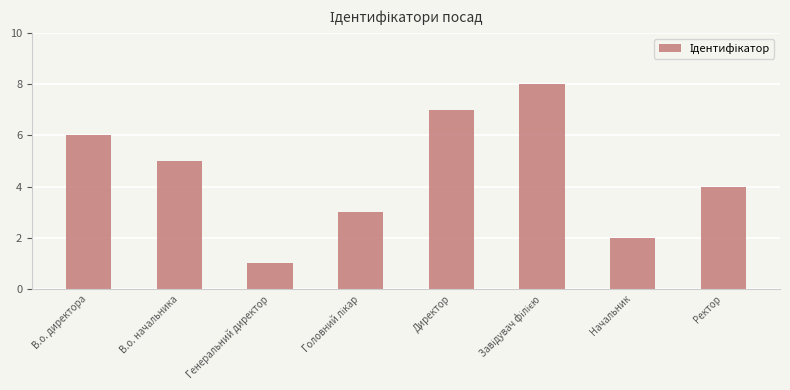

What is the difference between the maximum and minimum values?

7